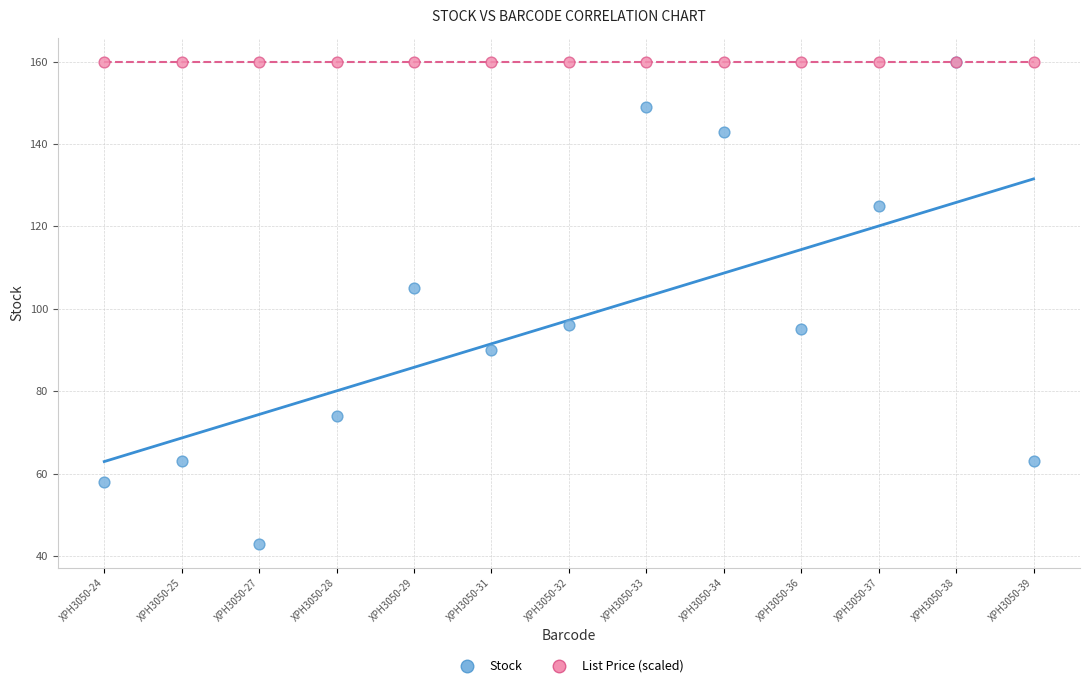

What are all the series names shown in the legend?

Stock, List Price (scaled)